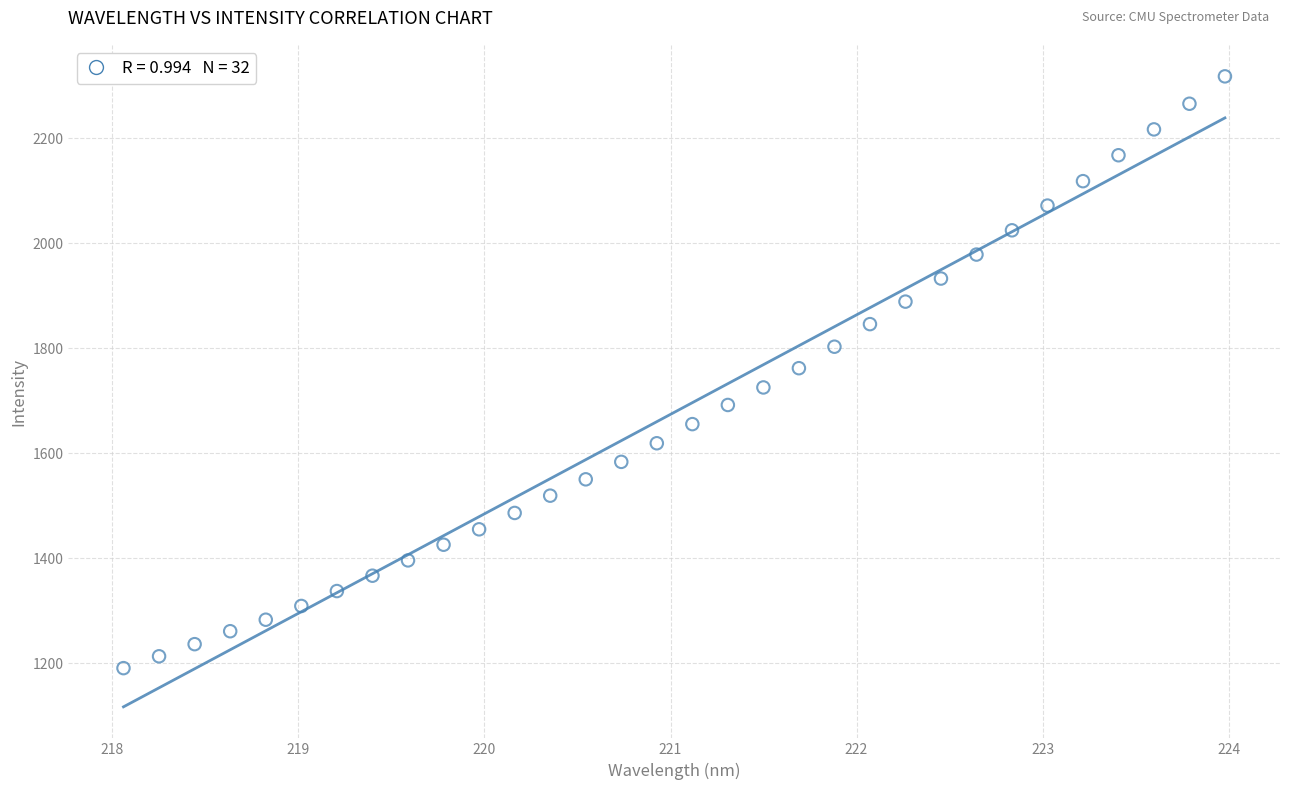

What is the range of Y values (max minus min)?

1126.7